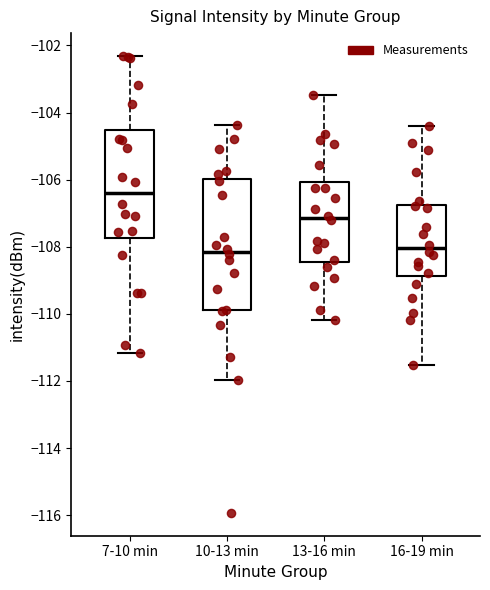

Reading left to right, transcribe this box plot: for each box, give where its median line is, the range the box spans, and where its two whiskers end, as read against the y-axis. The values are not printed on the chart, so give them approximately, as read against the axis.

7-10 min: median -106.4, box -107.8 to -104.6, whiskers -111.2 to -102.4
10-13 min: median -108.2, box -109.8 to -106.0, whiskers -112.0 to -104.4
13-16 min: median -107.2, box -108.4 to -106.0, whiskers -110.2 to -103.4
16-19 min: median -108.0, box -108.8 to -106.8, whiskers -111.6 to -104.4